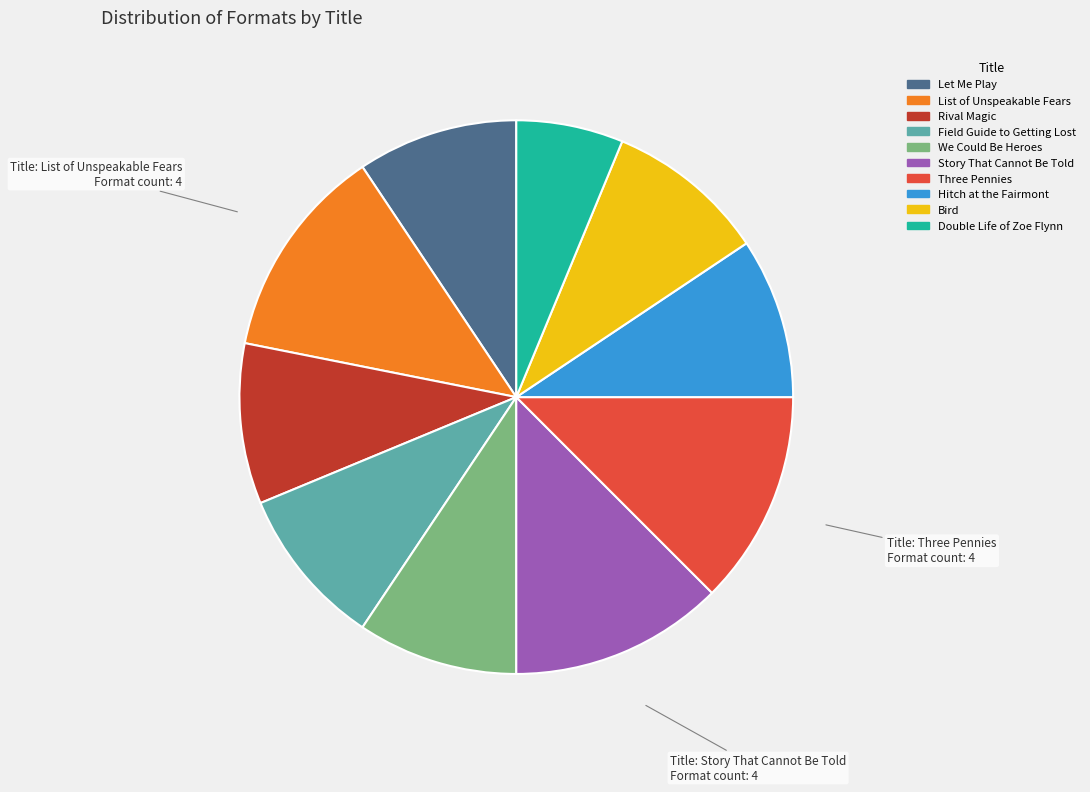

How many segments does this pie chart have?

10